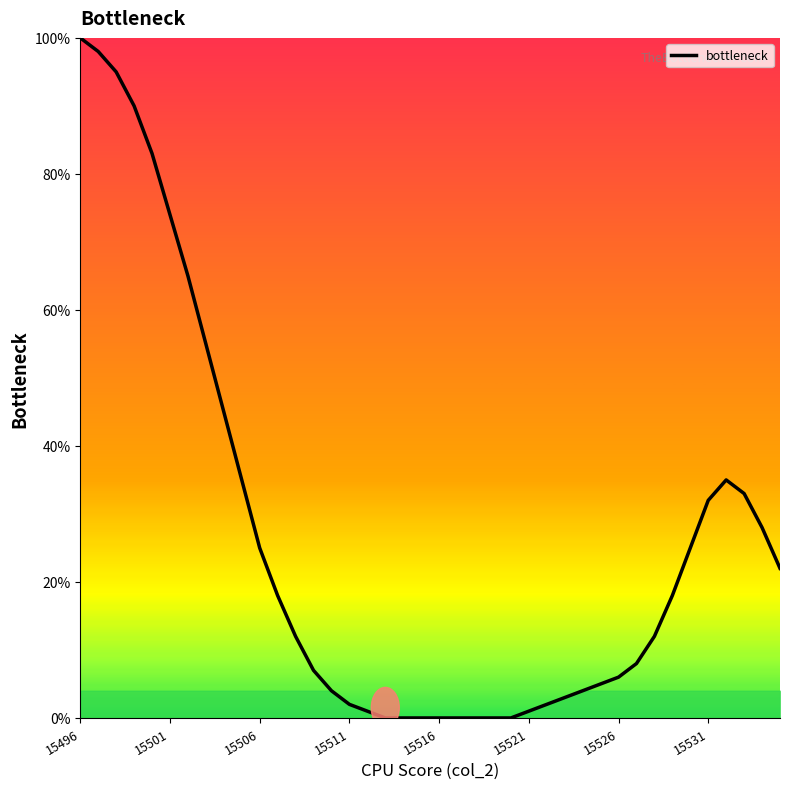

What is the greatest value displayed?

100